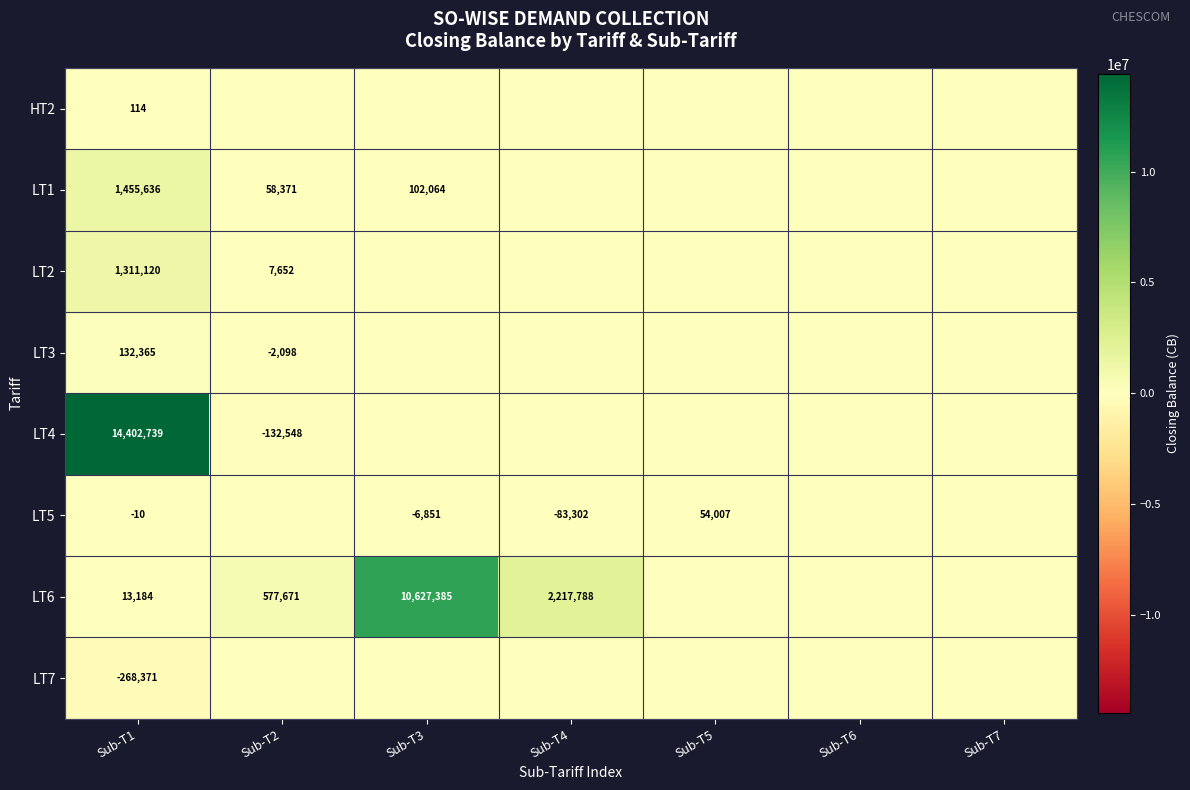

The value of LT4 at Sub-T1 is 5111281. True or false?

False